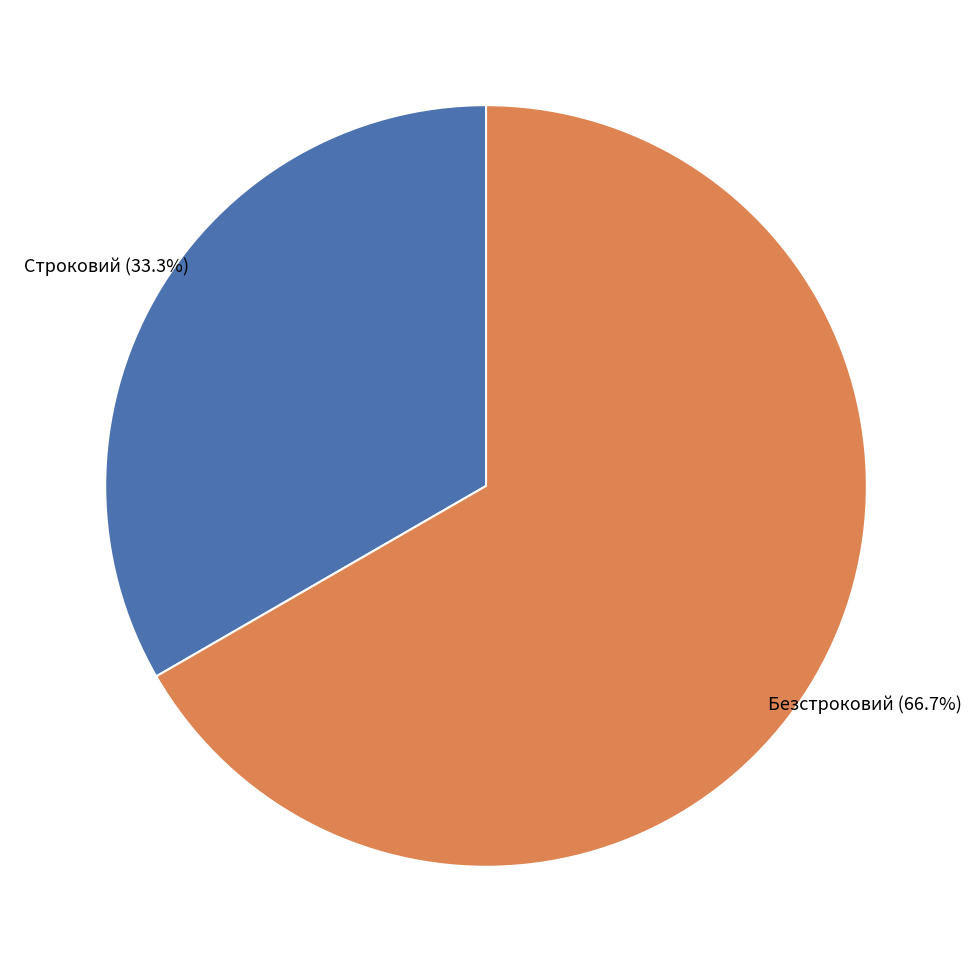

What percentage is the Безстроковий slice, to the nearest percent?

67%